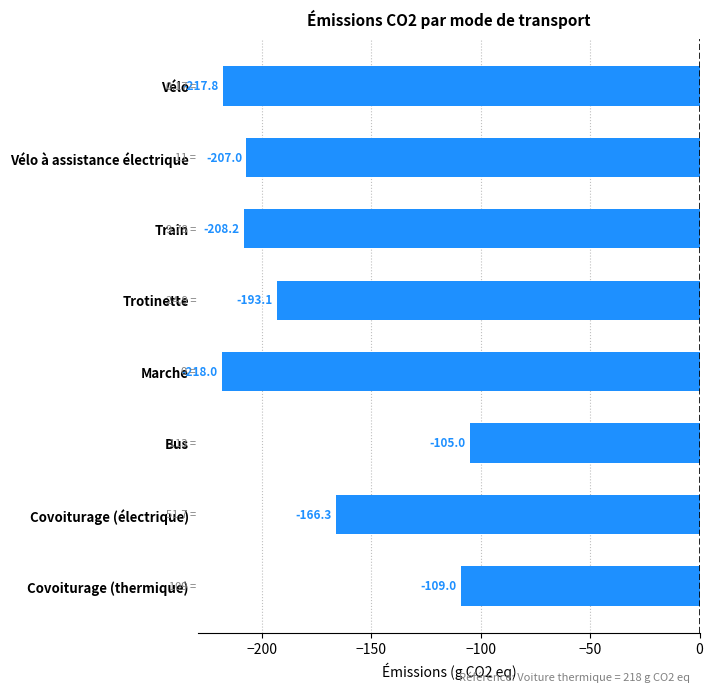

At which category does the chart reach its minimum across all series?

Marche